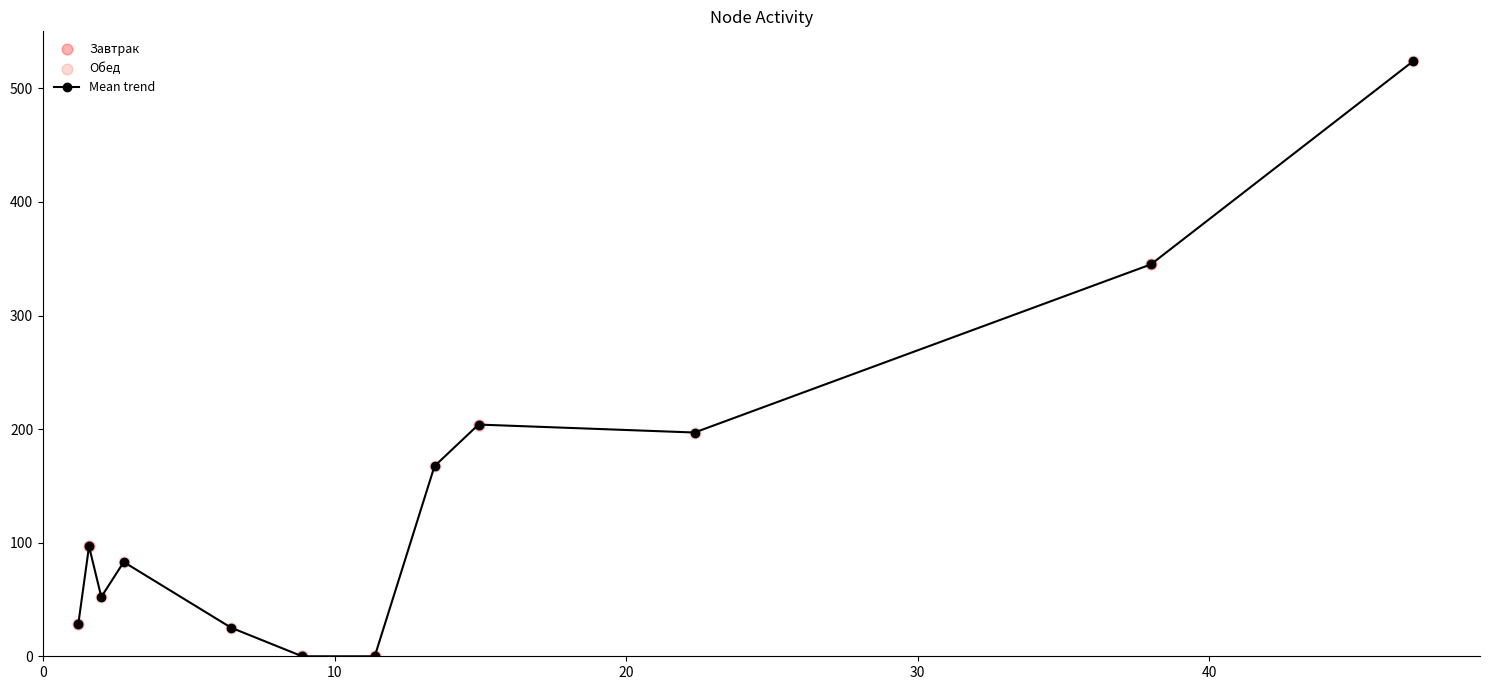

What is the value of the 10th point from the left?

197.0